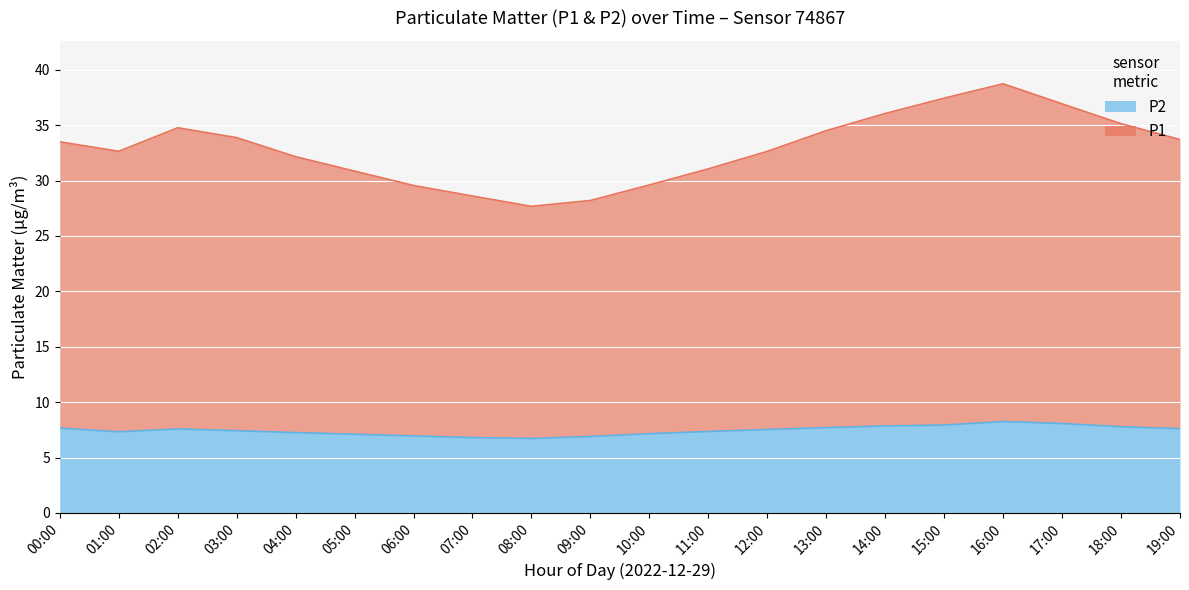

Rank the series by their average value, from highest to lowest.

P1, P2